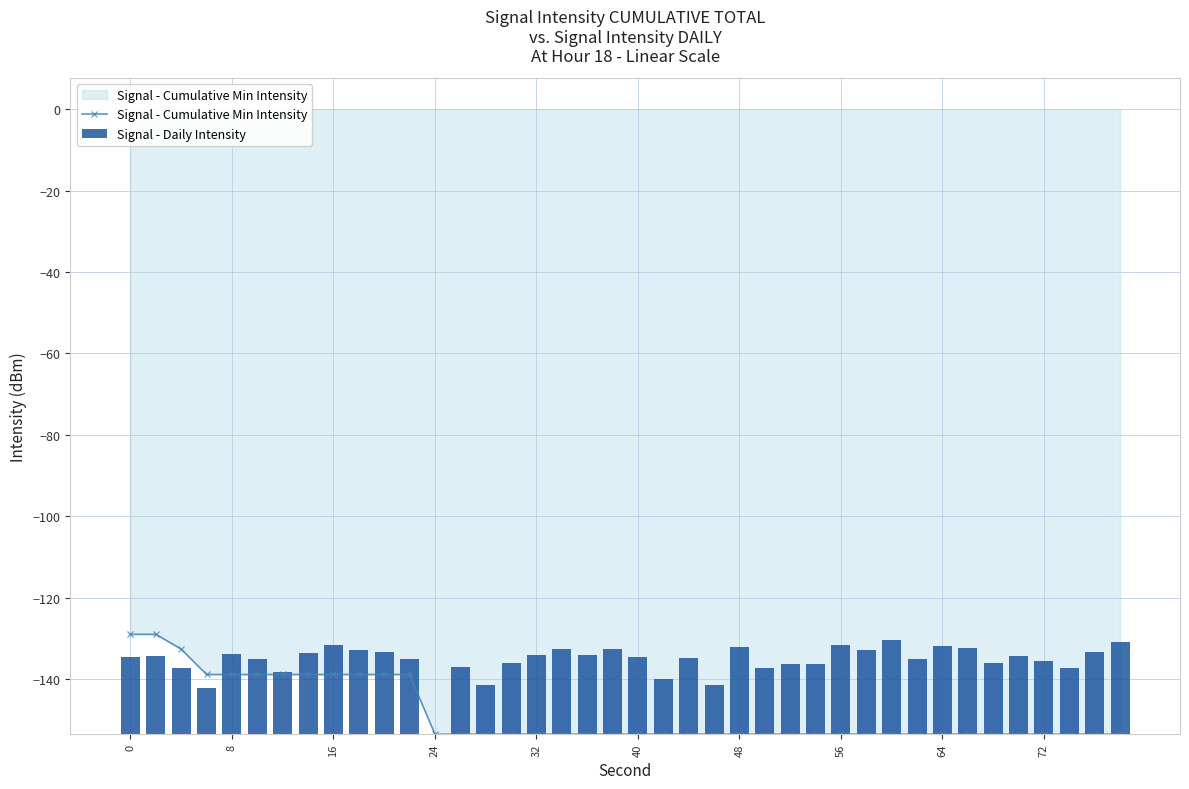

True or false: Signal - Cumulative Min Intensity has a value of -153.5 at 24.

True